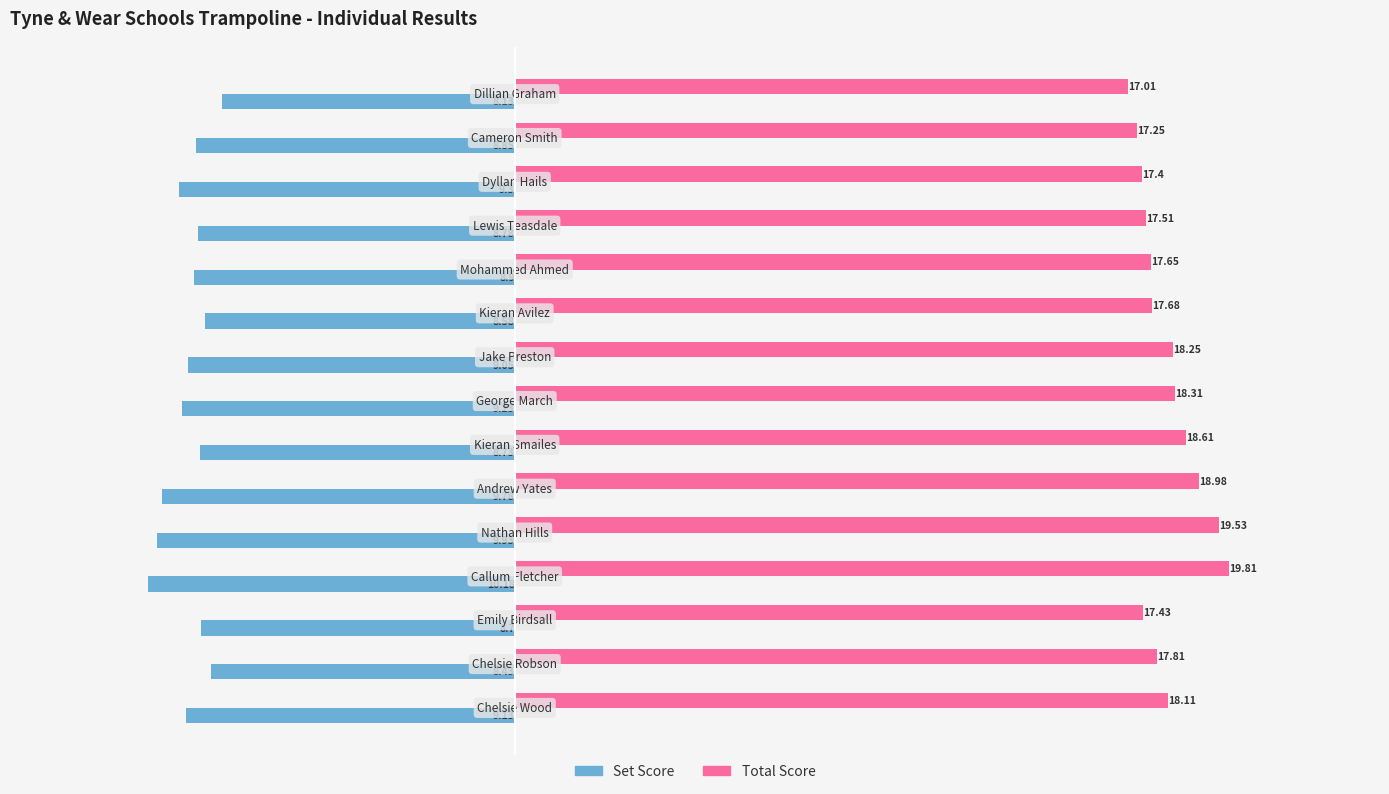

Which series has the largest total across all categories?

Total Score